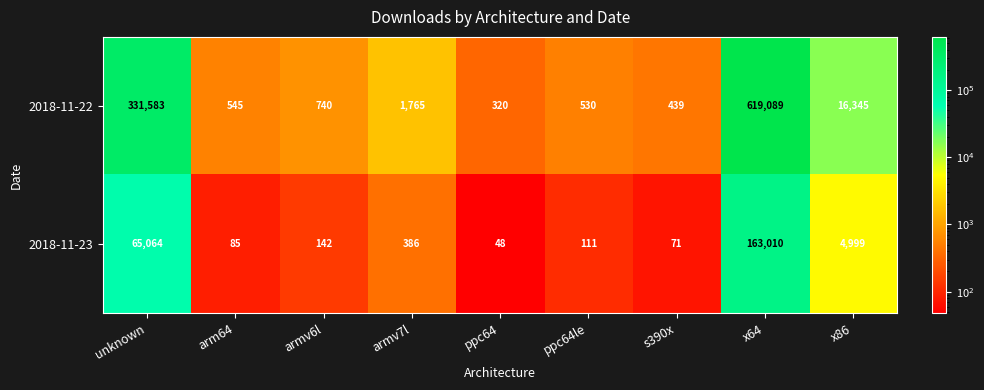

True or false: 2018-11-23 has a value of 142 at armv6l.

True